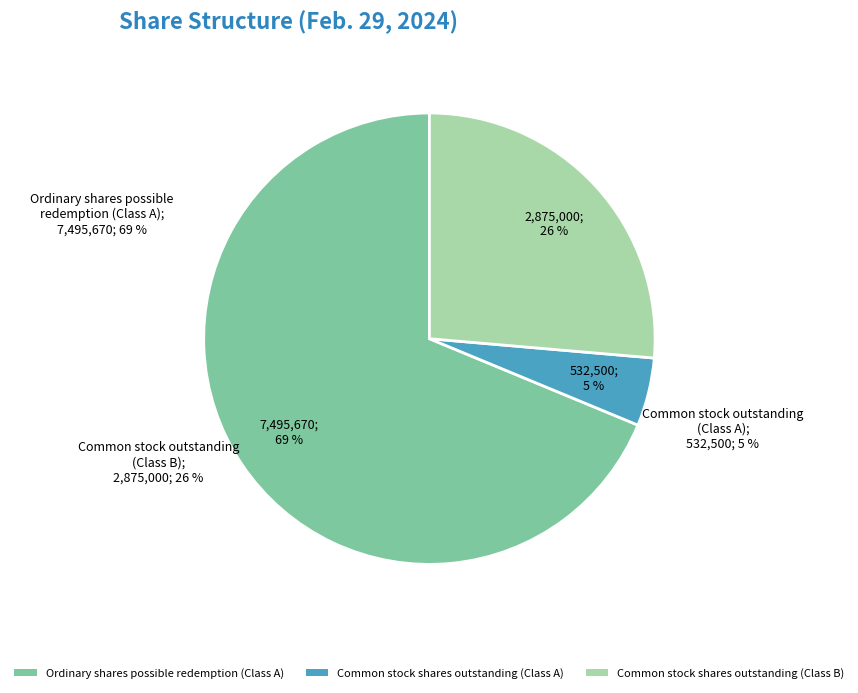

What is the majority slice?

Ordinary shares
possible redemption
(Class A)